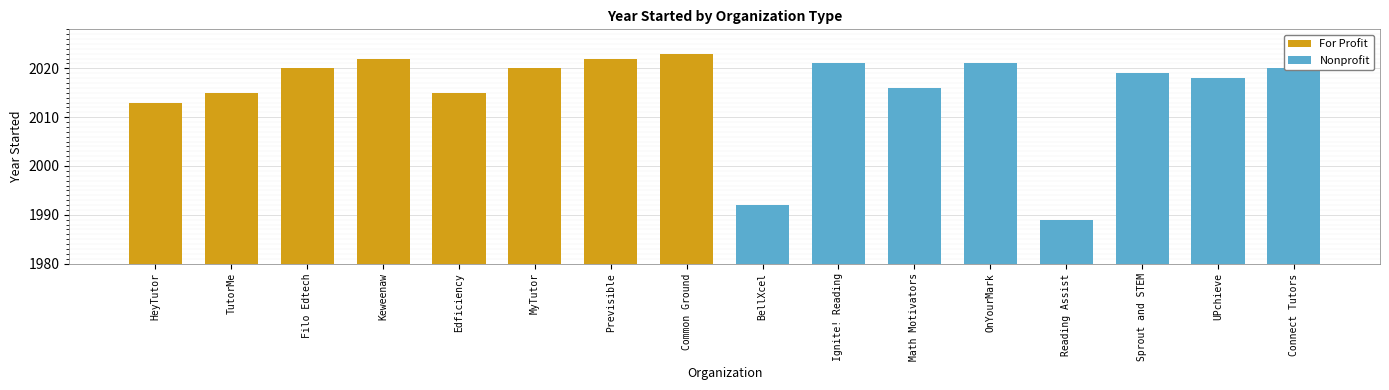

Which series has the largest total across all categories?

For Profit